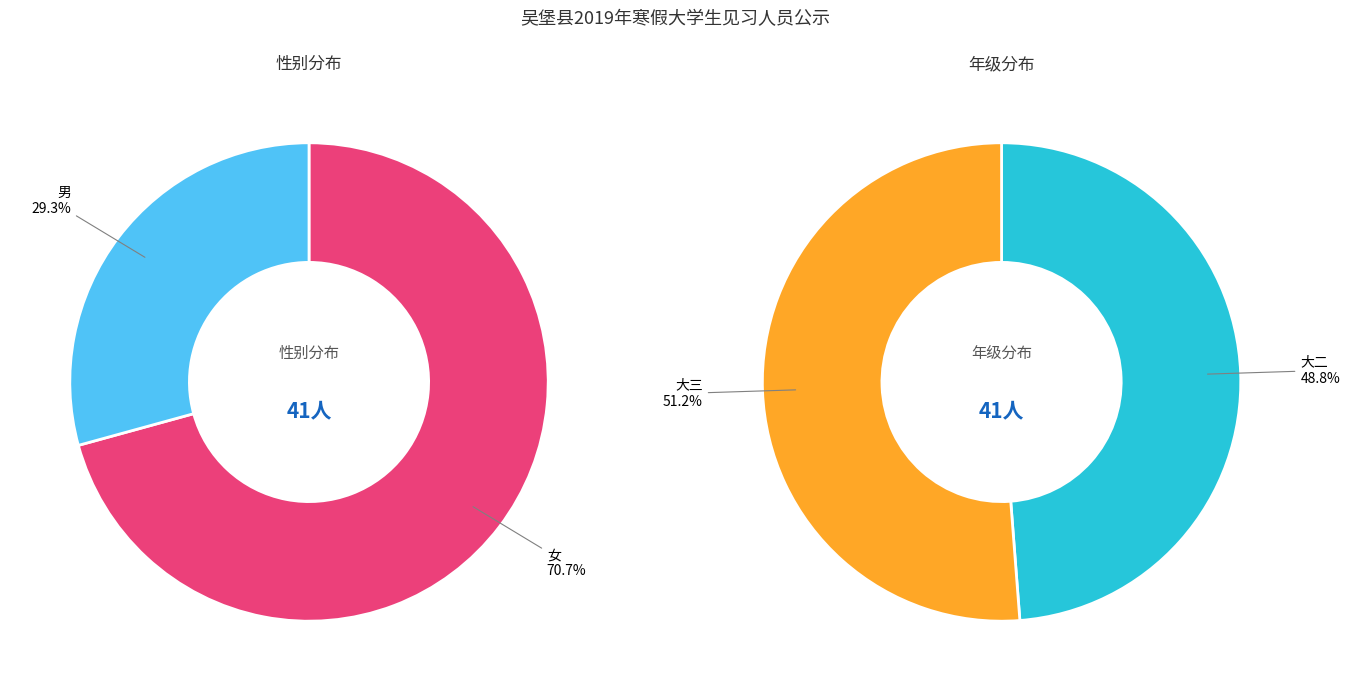

Combined, what portion of the pie is 1 and 0?

100.0%